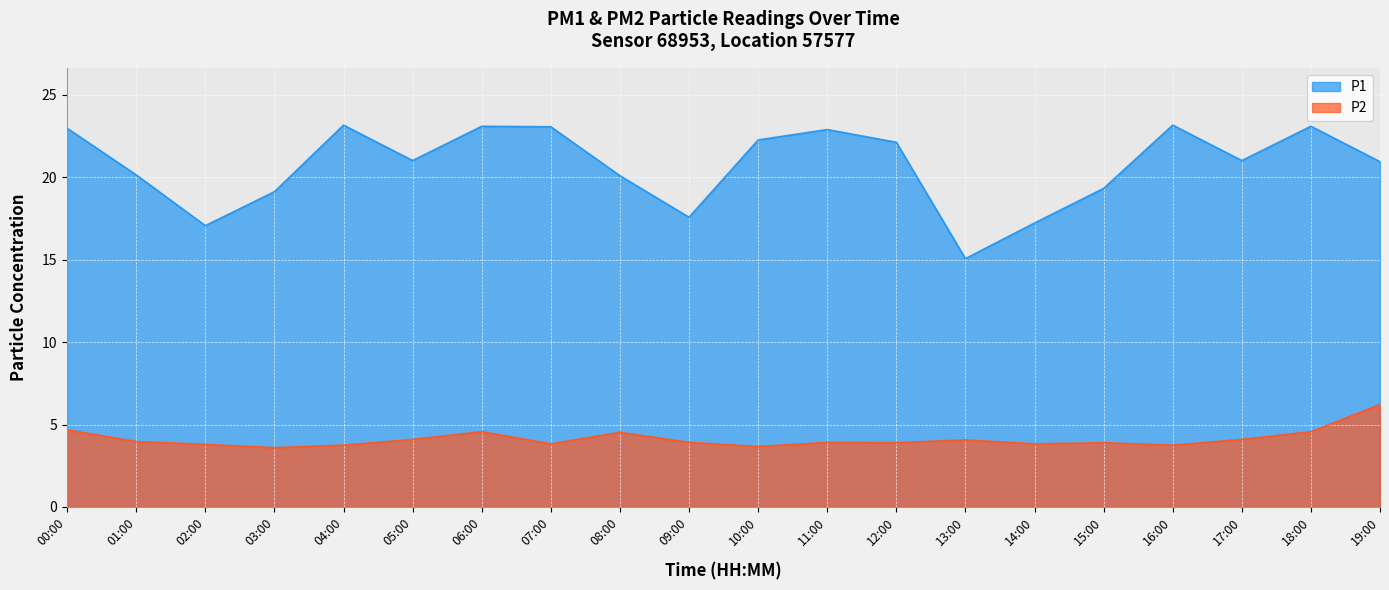

What is the difference between the maximum and minimum values in the P2 series?

2.6